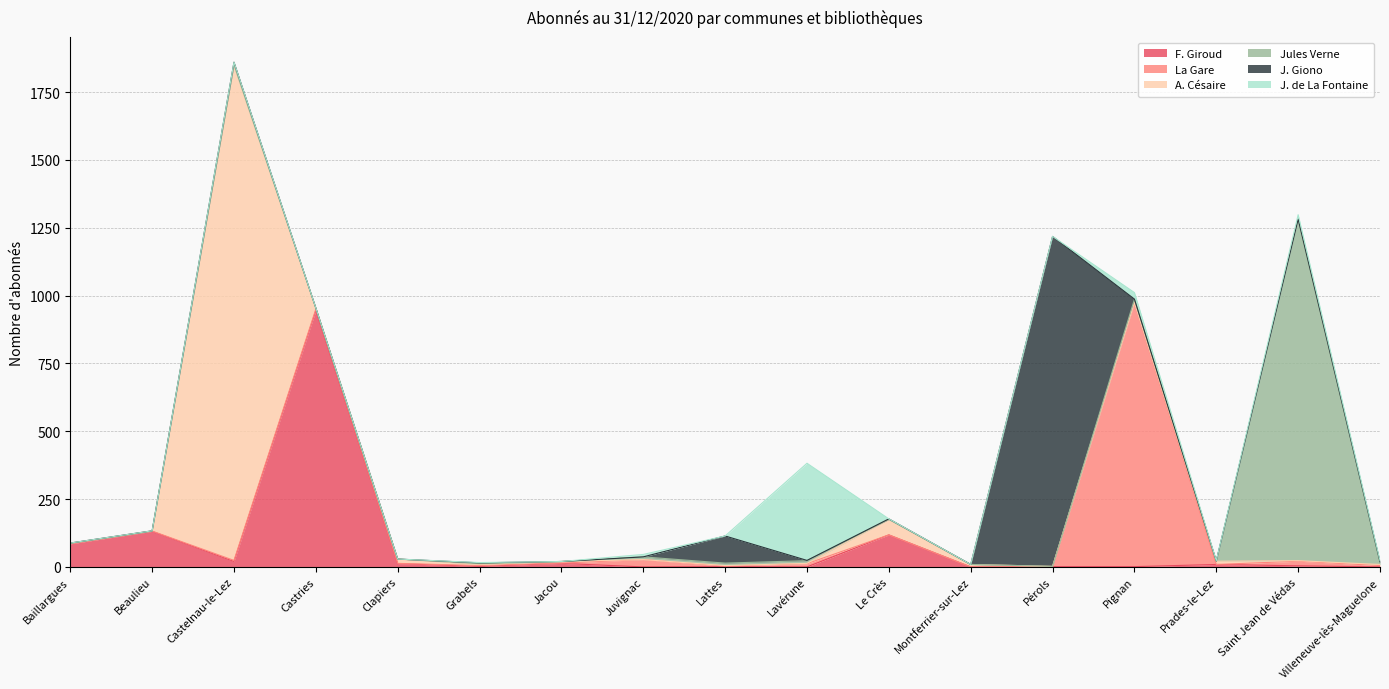

After their last crossing, which series has the higher values: La Gare or J. Giono?

La Gare